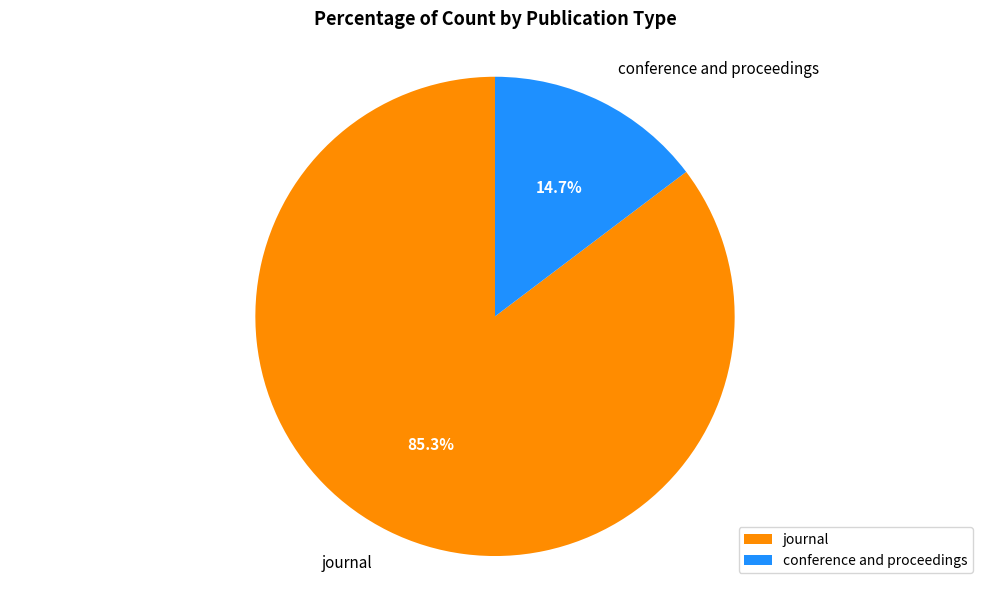

Which category has the biggest portion of the pie?

journal